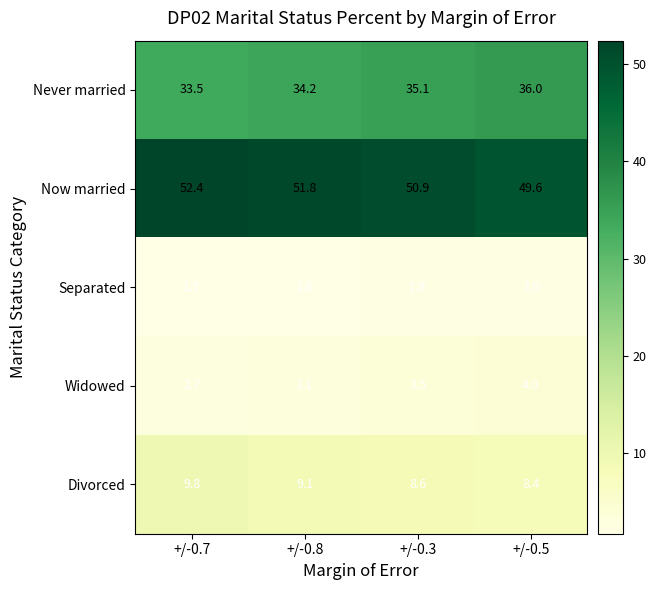

What is the average value of the Never married series?

34.7